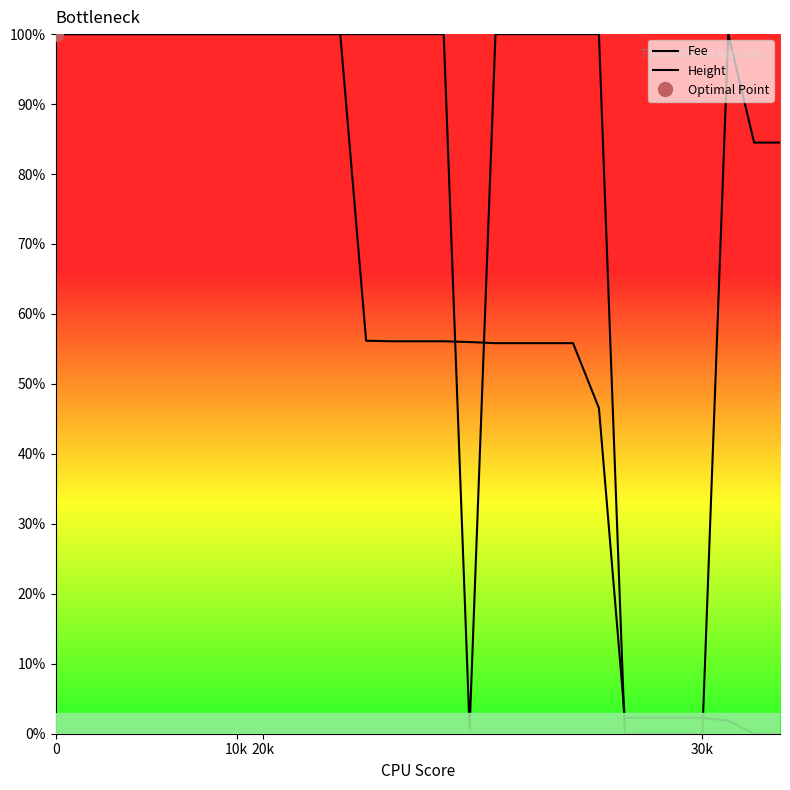

Which series has the largest range (max minus min)?

Fee